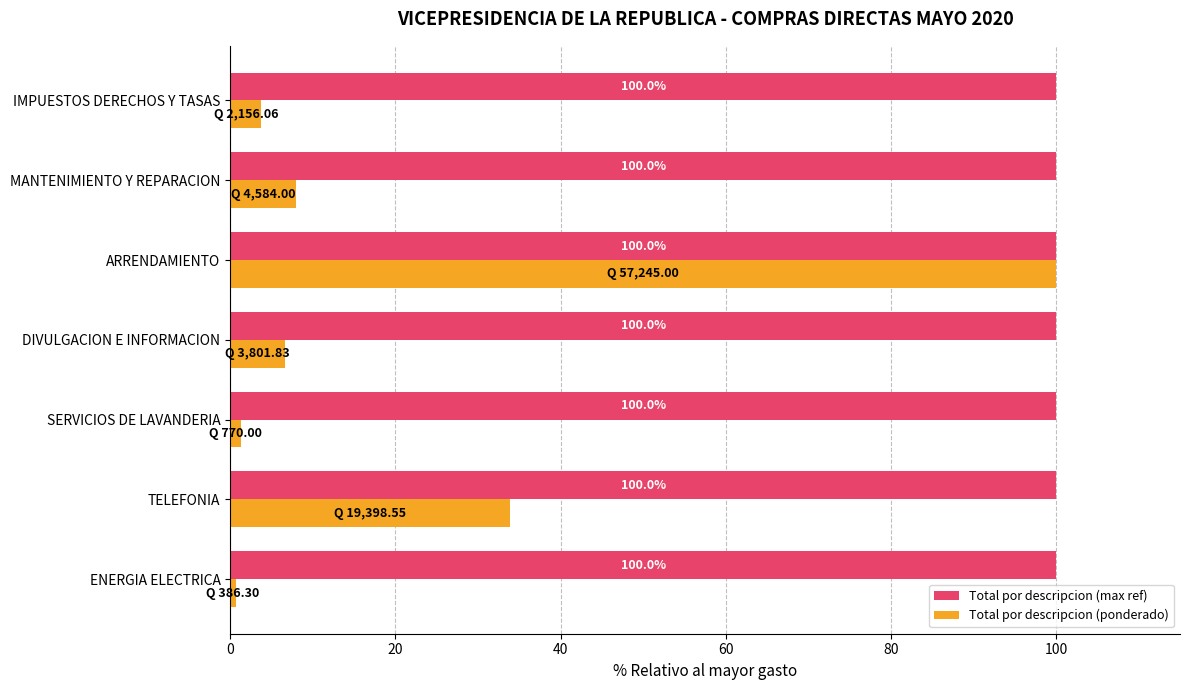

Which series has the largest range (max minus min)?

Total por descripcion (ponderado)